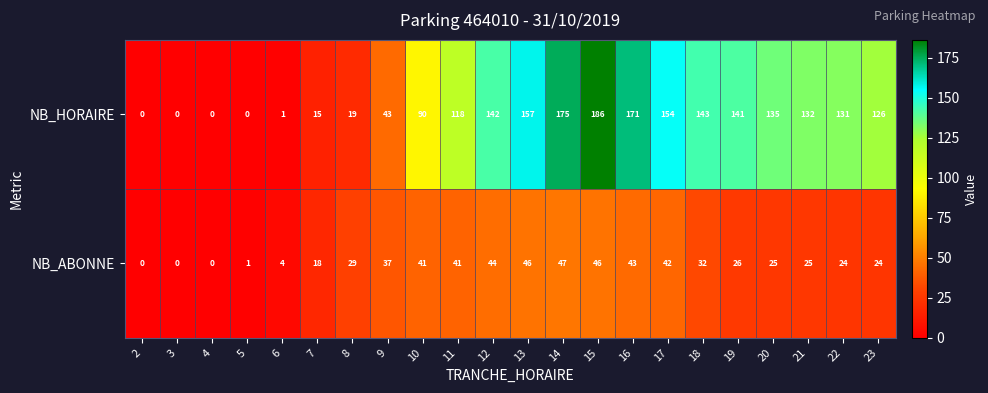

Rank the series at 11 from highest to lowest value.

NB_HORAIRE, NB_ABONNE